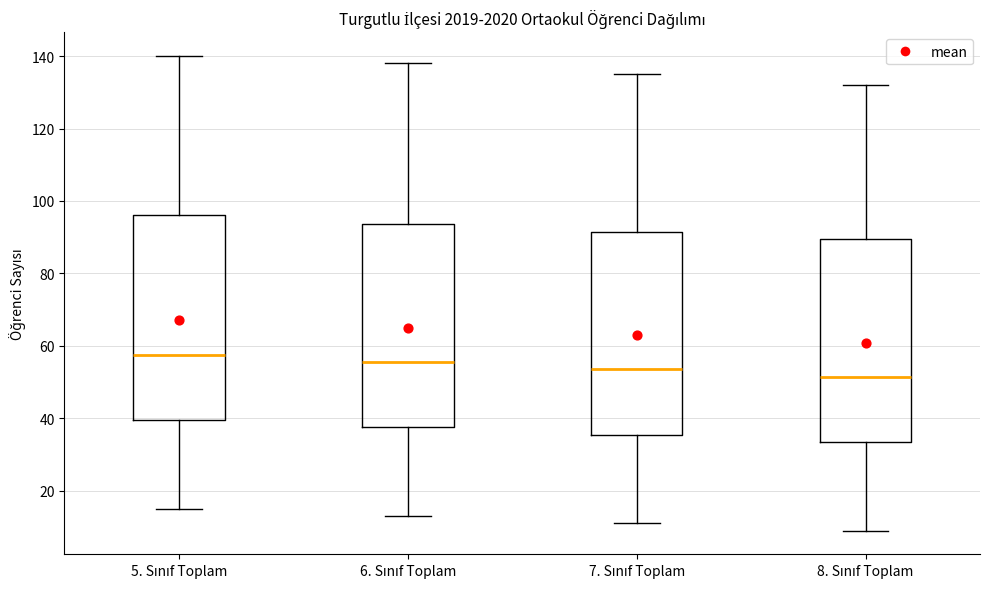

Where does the median line of the box for 6. Sınıf Toplam sit on the y-axis? The values are not printed on the chart, so give them approximately, as read against the axis.

56